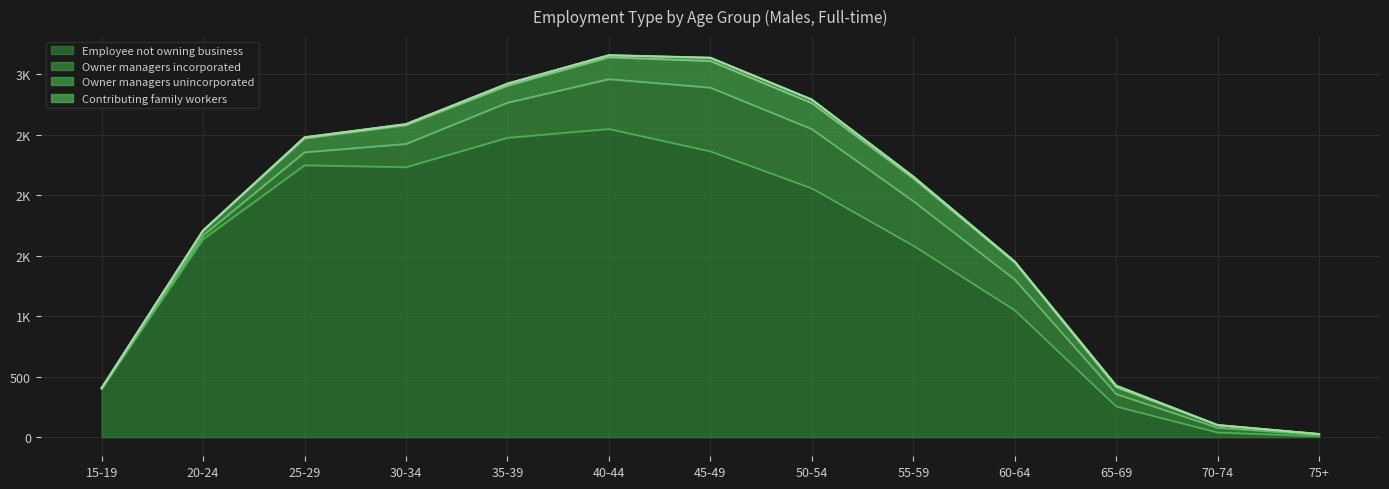

Where does the Owner managers unincorporated series first go above 140?

30-34